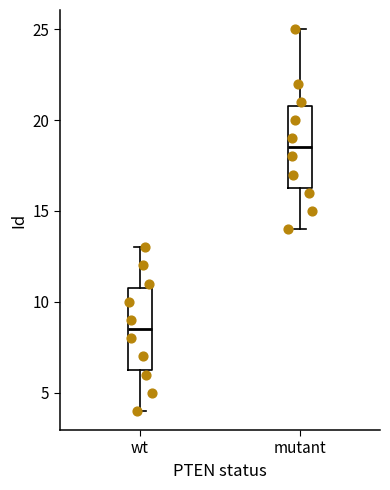

Reading left to right, transcribe this box plot: for each box, give where its median line is, the range the box spans, and where its two whiskers end, as read against the y-axis. The values are not printed on the chart, so give them approximately, as read against the axis.

wt: median 8.5, box 6.5 to 11.0, whiskers 4.0 to 13.0
mutant: median 18.5, box 16.5 to 21.0, whiskers 14.0 to 25.0